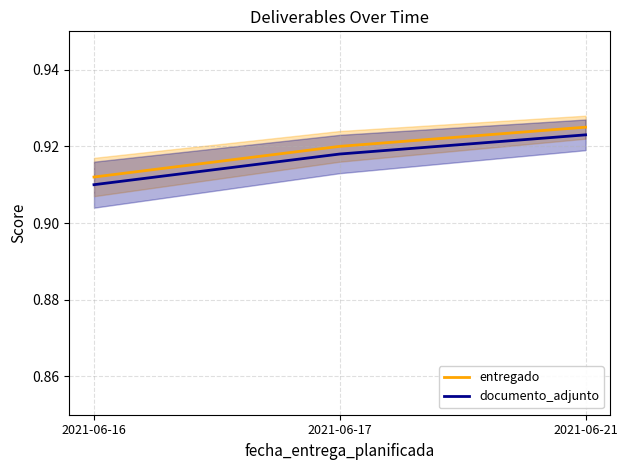

Count the entregado values in the range 0 to 1.

3